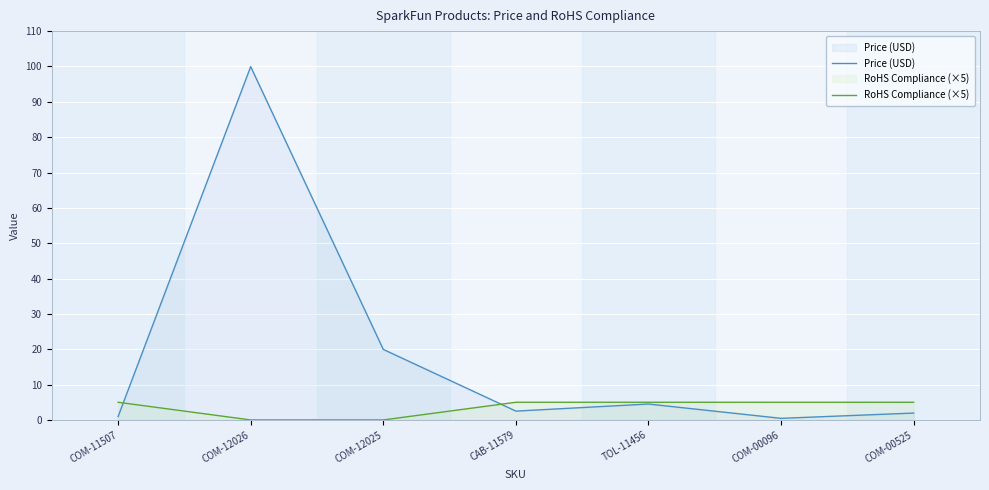

Count the number of data series in this chart.

2